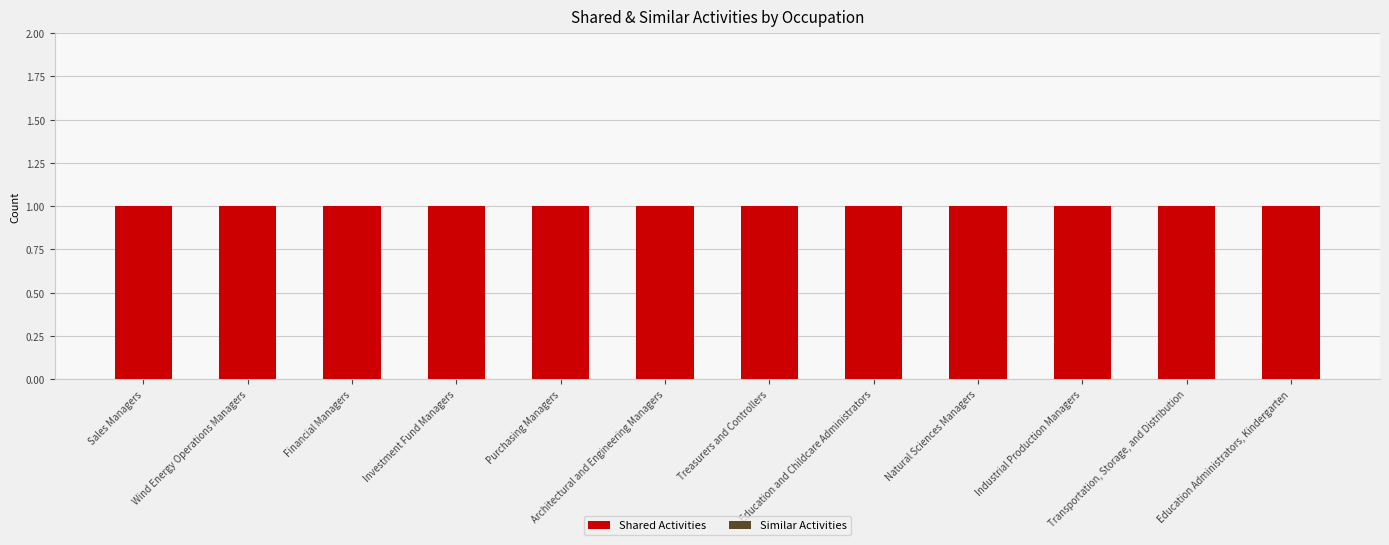

Which category has the lowest value in the Shared Activities series?

Sales Managers